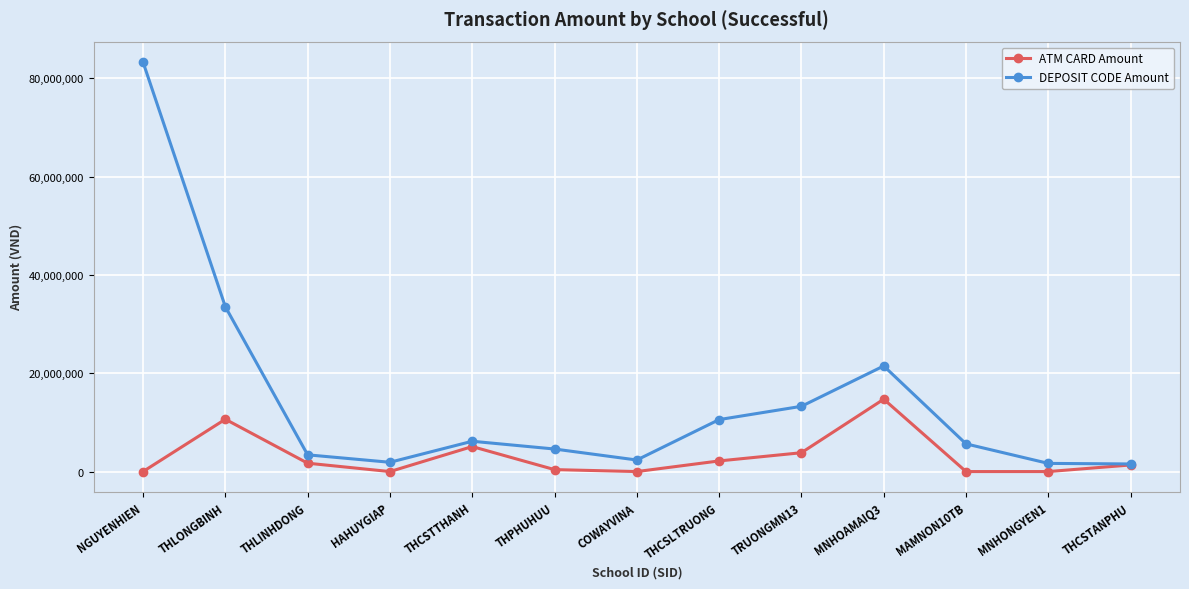

What is the value of the ATM CARD Amount point at the 5th from the left?

5085500